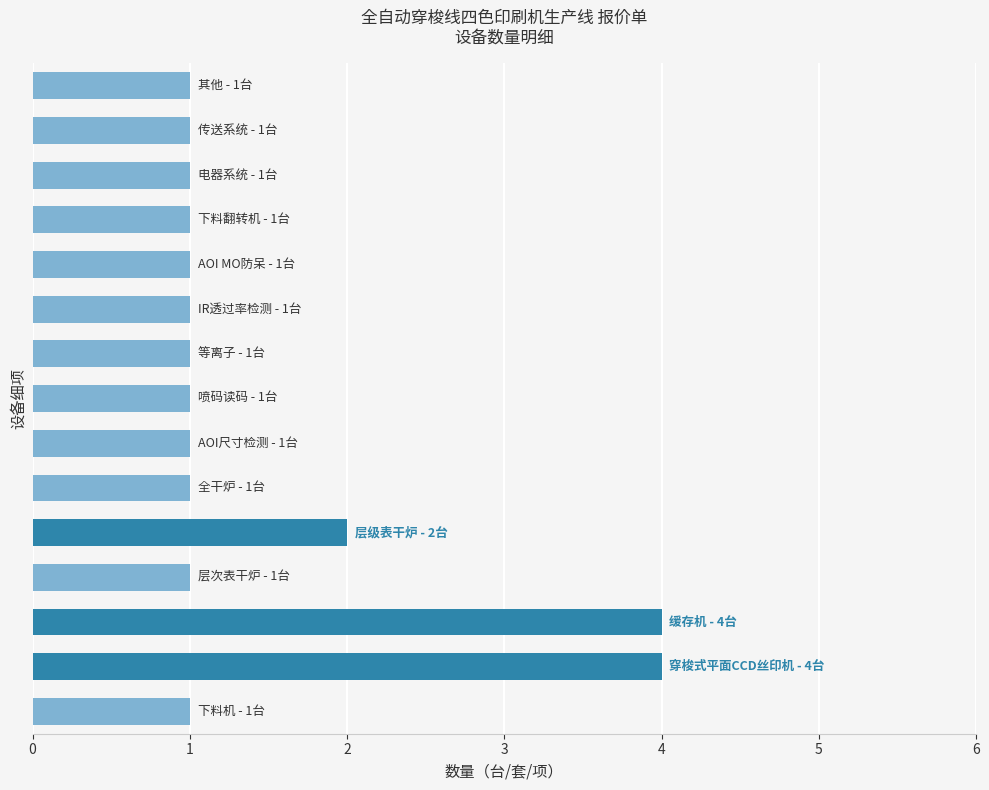

What is the sum of all values?

22